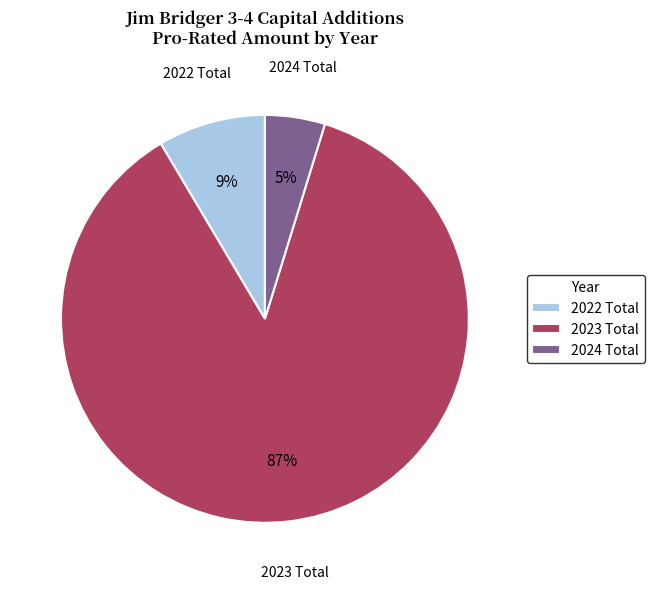

The 2024 Total slice represents 18% of the pie. True or false?

False